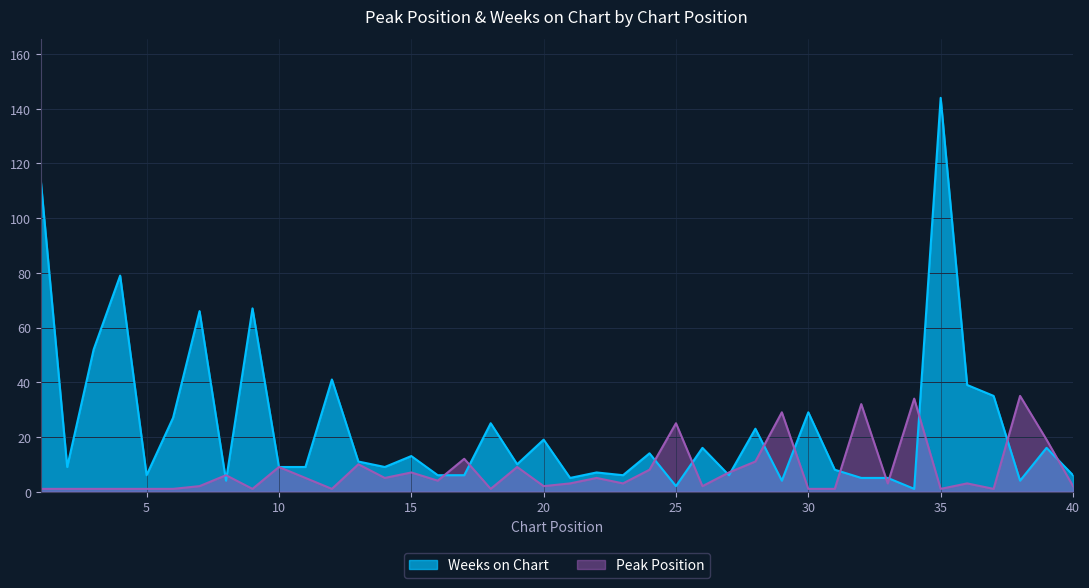

List the series in order of their overall mean, highest first.

Weeks on Chart, Peak Position